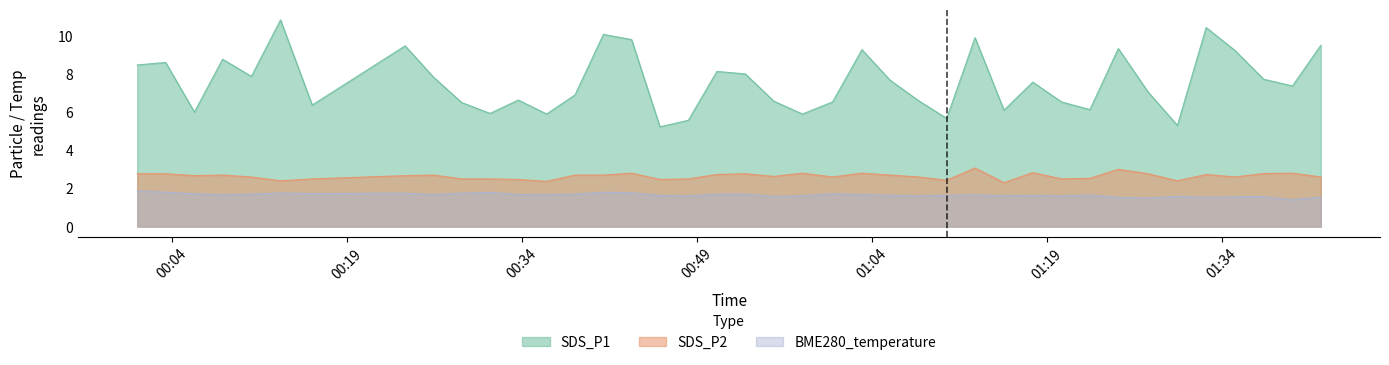

At which label is BME280_temperature closest to 1?

2022/01/06 01:40:04